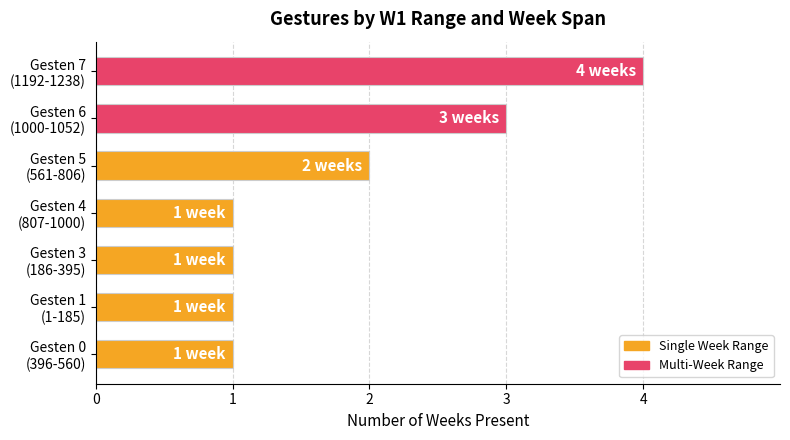

What is the maximum value shown in the chart?

4